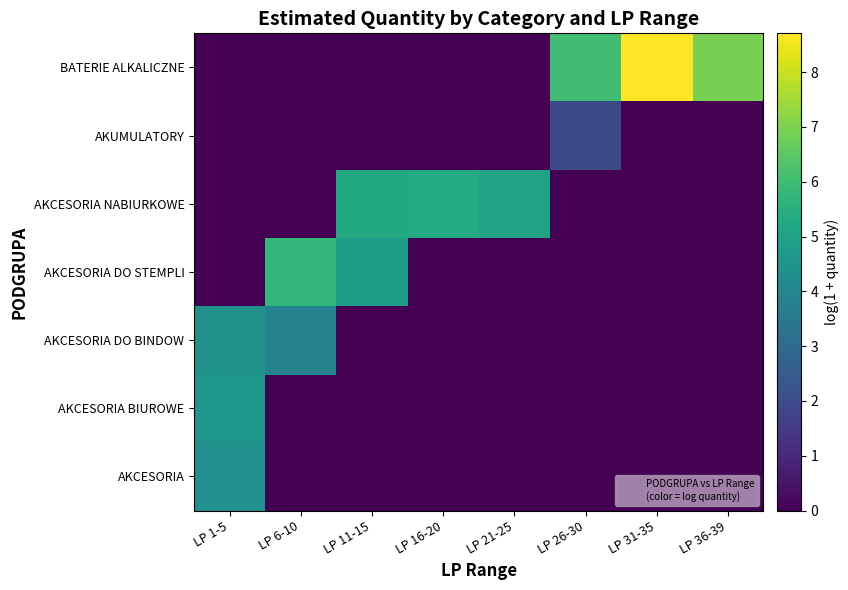

Which category has the highest value across all series?

LP 31-35